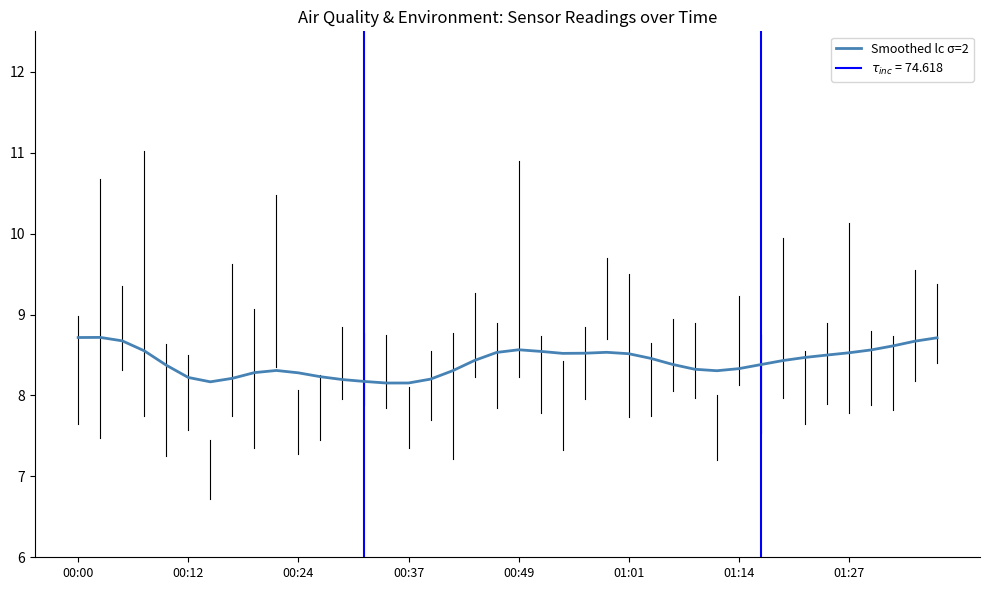

What is the highest value of the Smoothed lc σ=2 series?

8.7